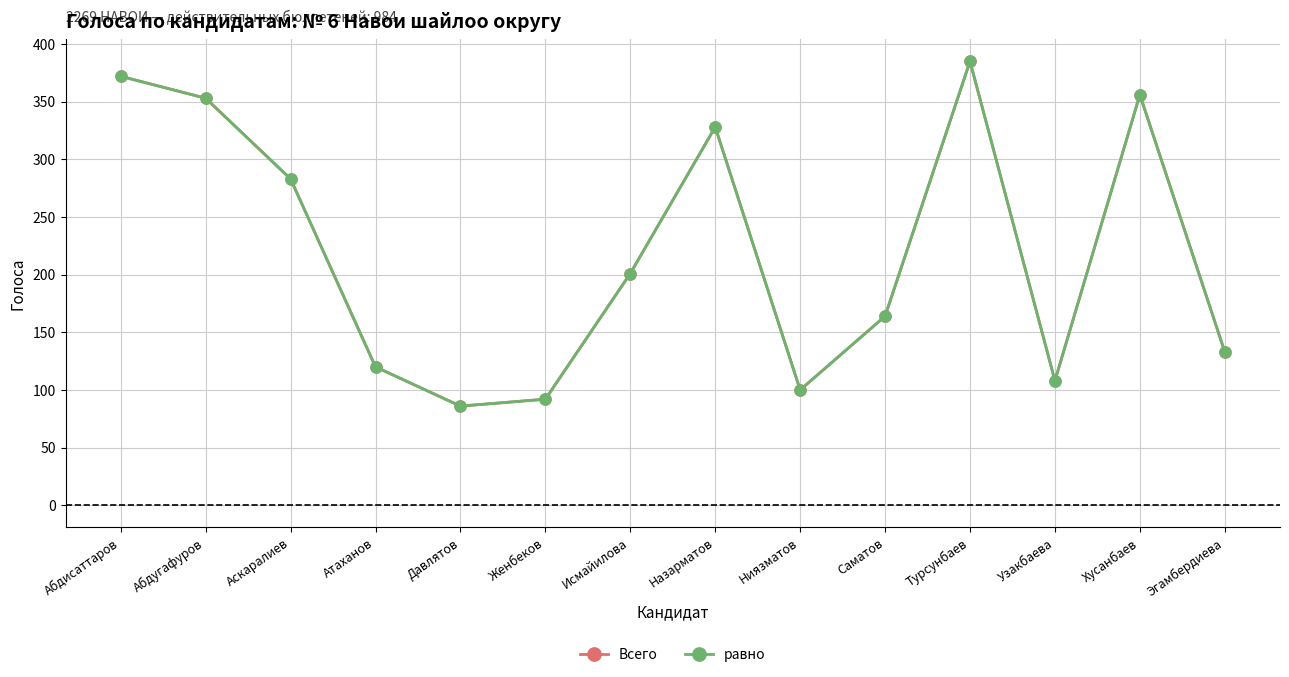

True or false: Всего and равно intersect in this chart.

False